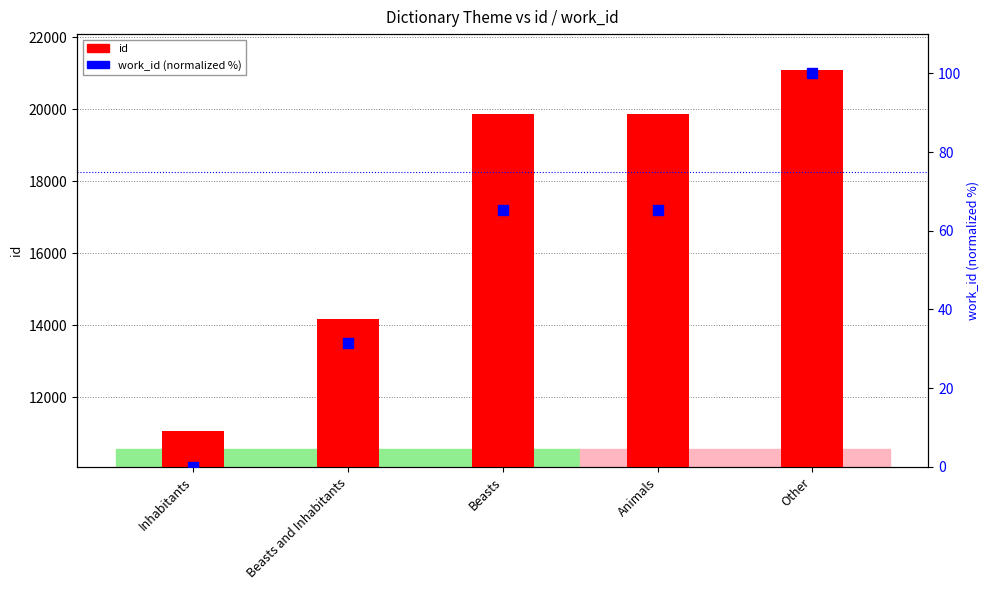

Which series contains the highest Y value?

id